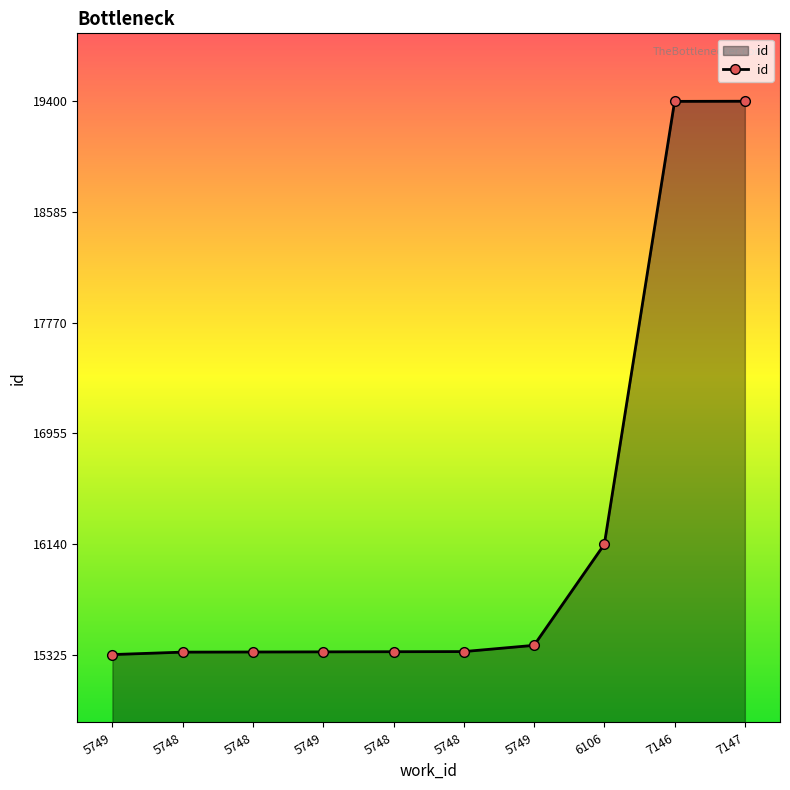

Reading left to right, what are all the values shown in this chart?

15325	15343	15344	15345	15346	15347	15393	16137	19399	19400